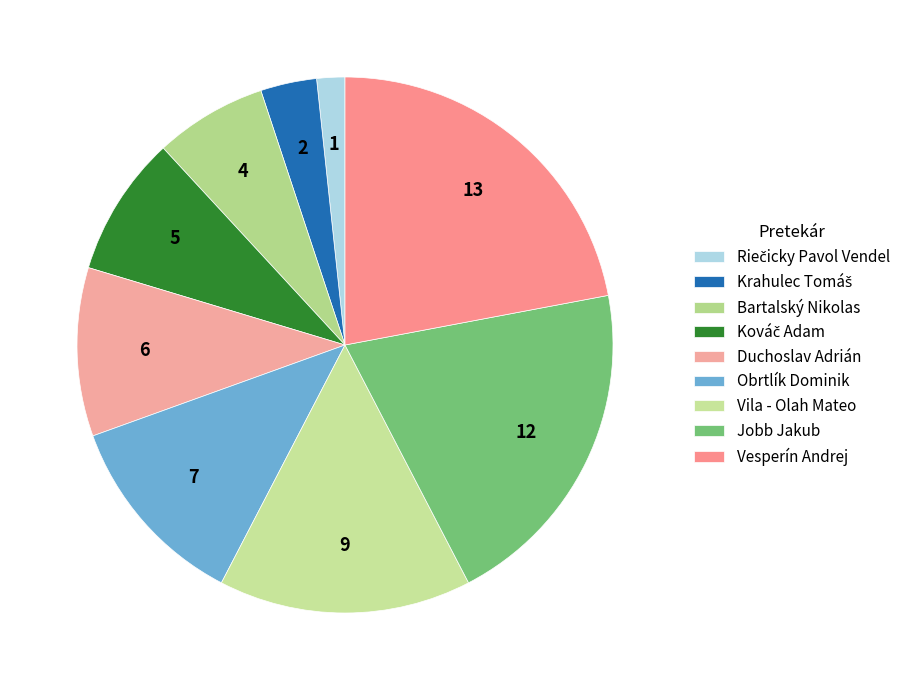

Which slice is the smallest?

Riečicky Pavol Vendel